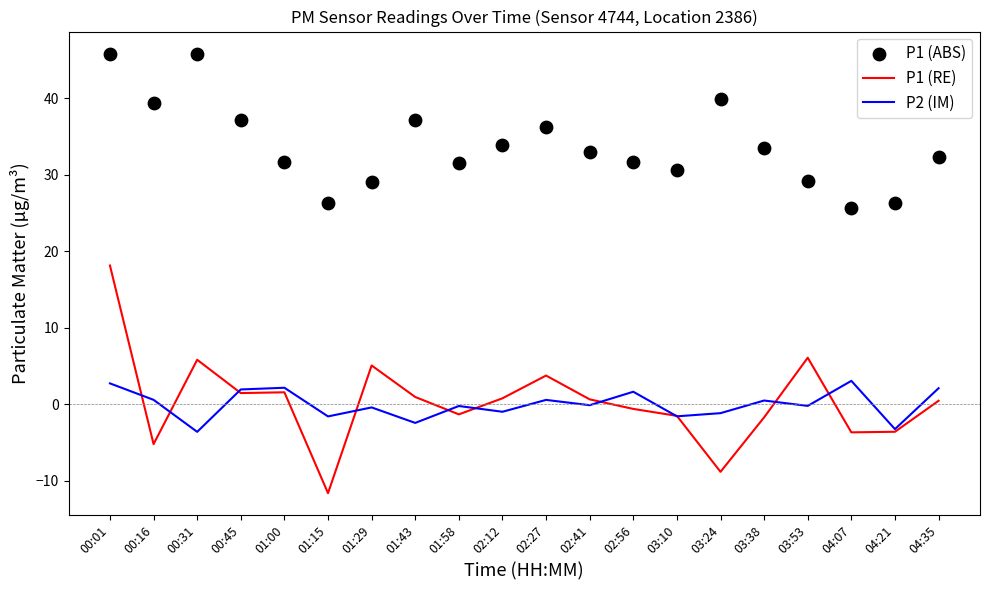

Which series has the largest total across all categories?

P1 (ABS)